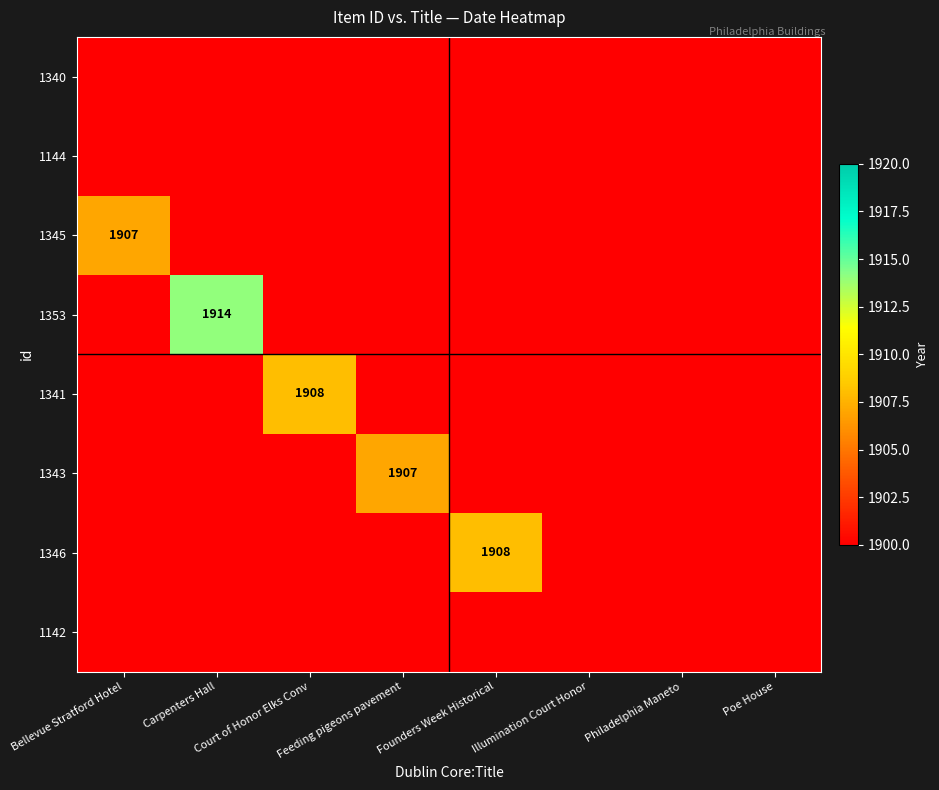

The 1345 series shows 1907 at Bellevue Stratford Hotel. True or false?

True